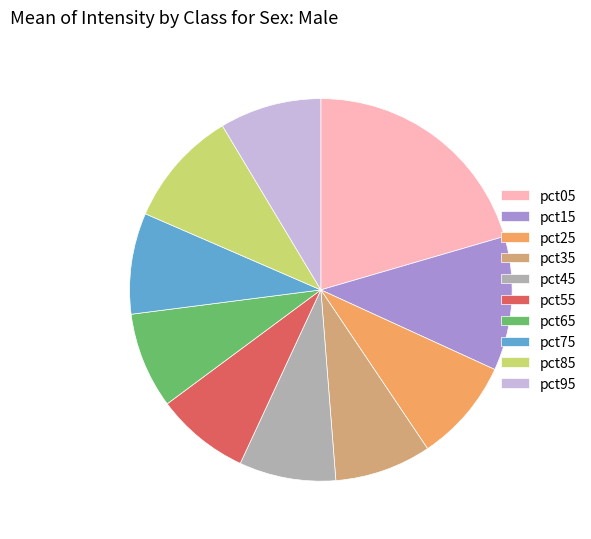

Approximately how many times larger is the value at pct25 compared to pct75?

1.0